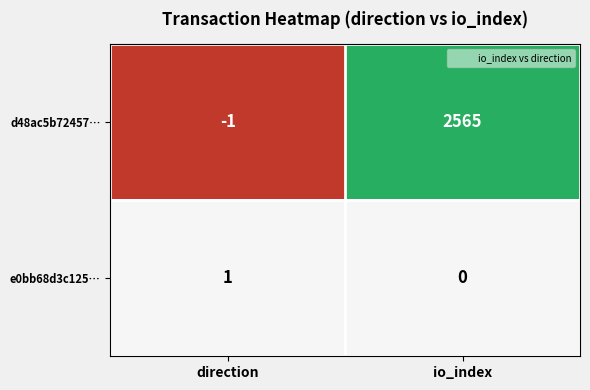

At which label is e0bb68d3c125… closest to 0?

io_index